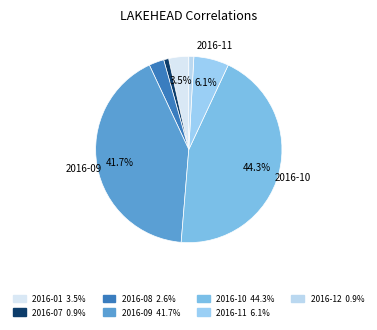

How many segments does this pie chart have?

7